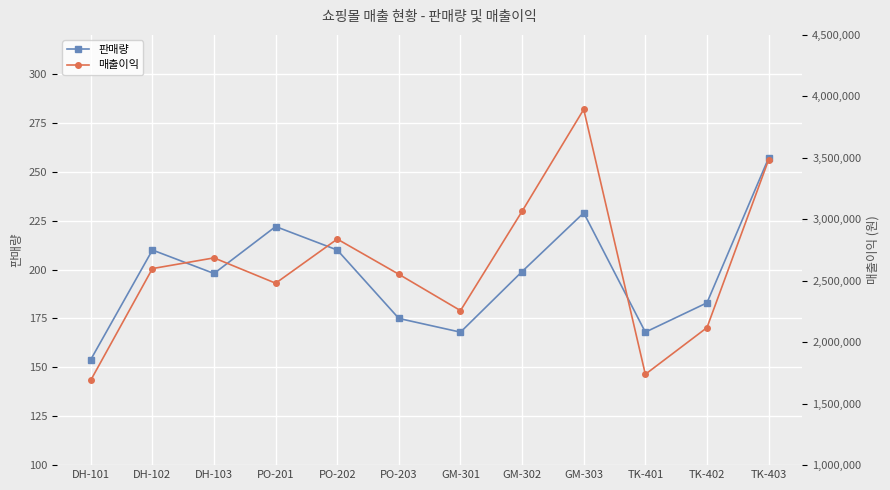

The 매출이익 series shows 1787749 at GM-302. True or false?

False